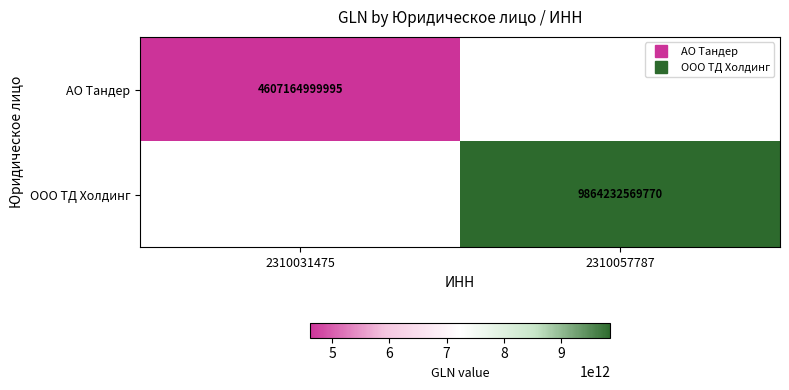

The value of ООО ТД Холдинг at 2310057787 is 9864232569770.0. True or false?

True